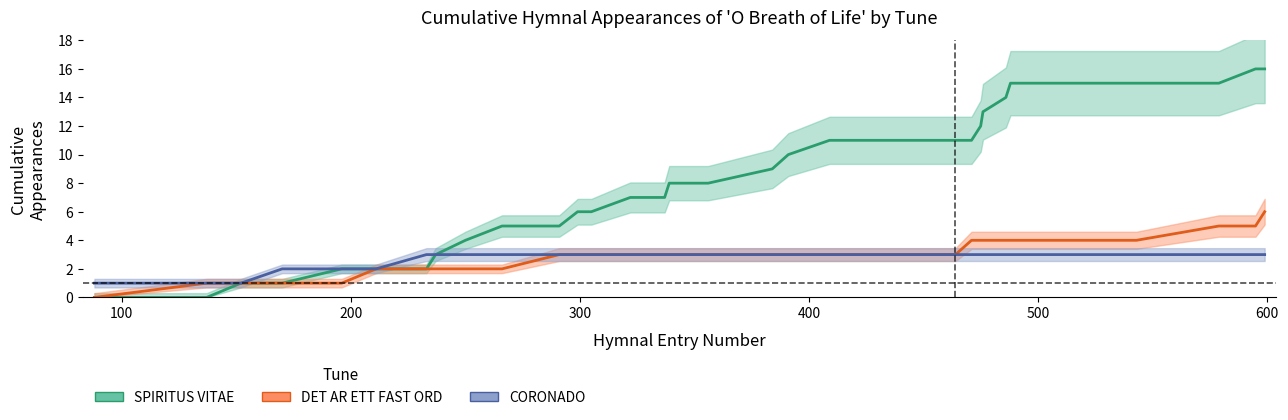

How many positive values does the DET AR ETT FAST ORD series have?

29